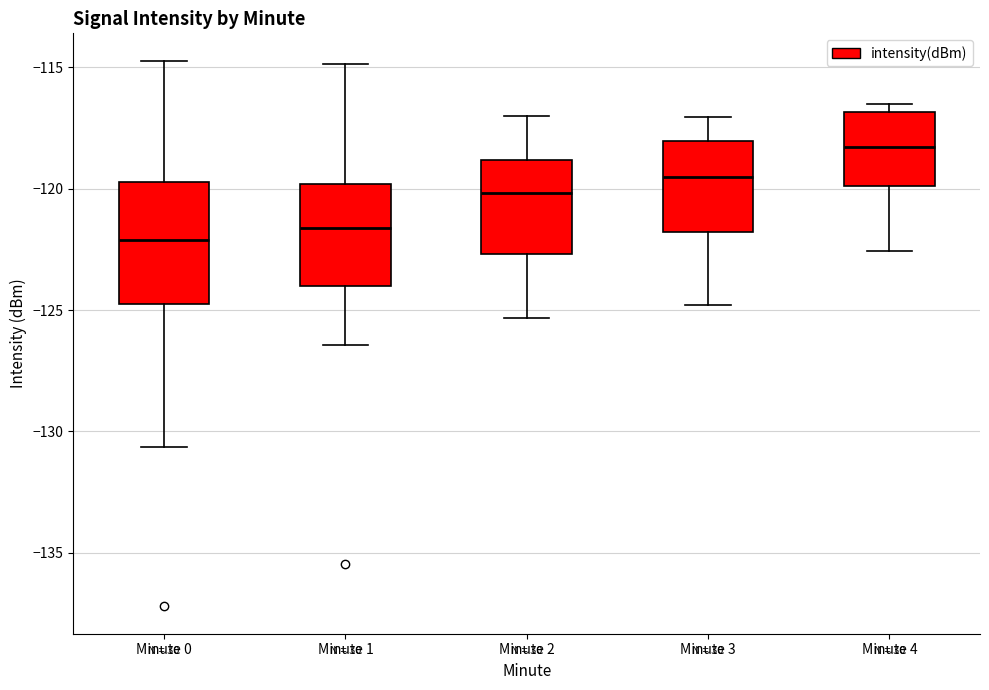

Where is the lower edge of the box for Minute 2 on the y-axis? The values are not printed on the chart, so give them approximately, as read against the axis.

-122.5